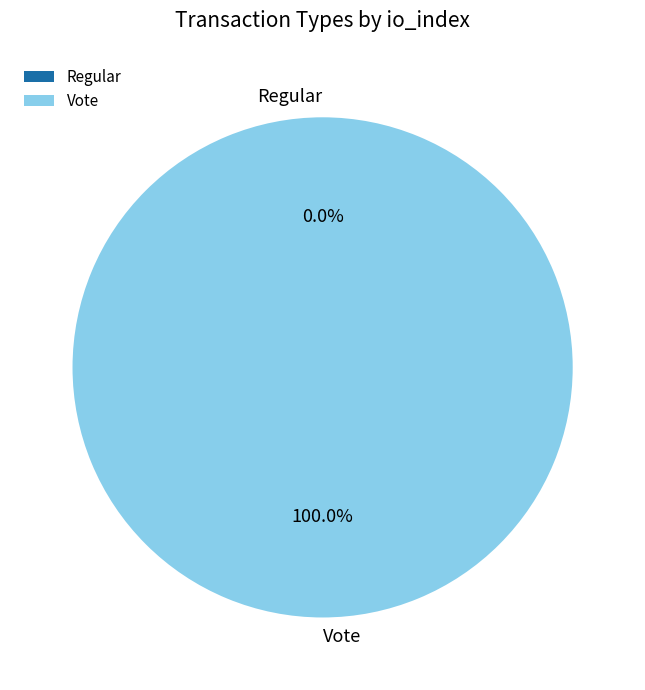

To the nearest percent, what is the average slice percentage?

50%